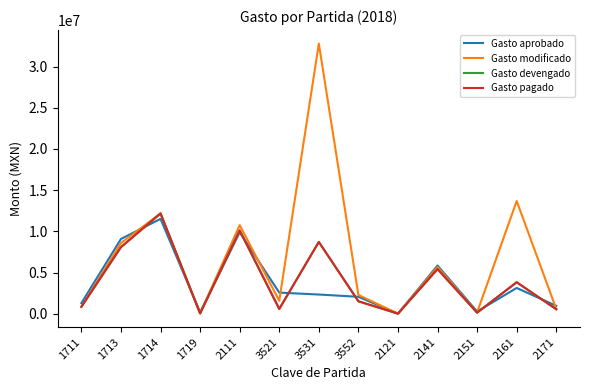

Which series ends up on top after the final intersection of Gasto aprobado and Gasto modificado?

Gasto aprobado